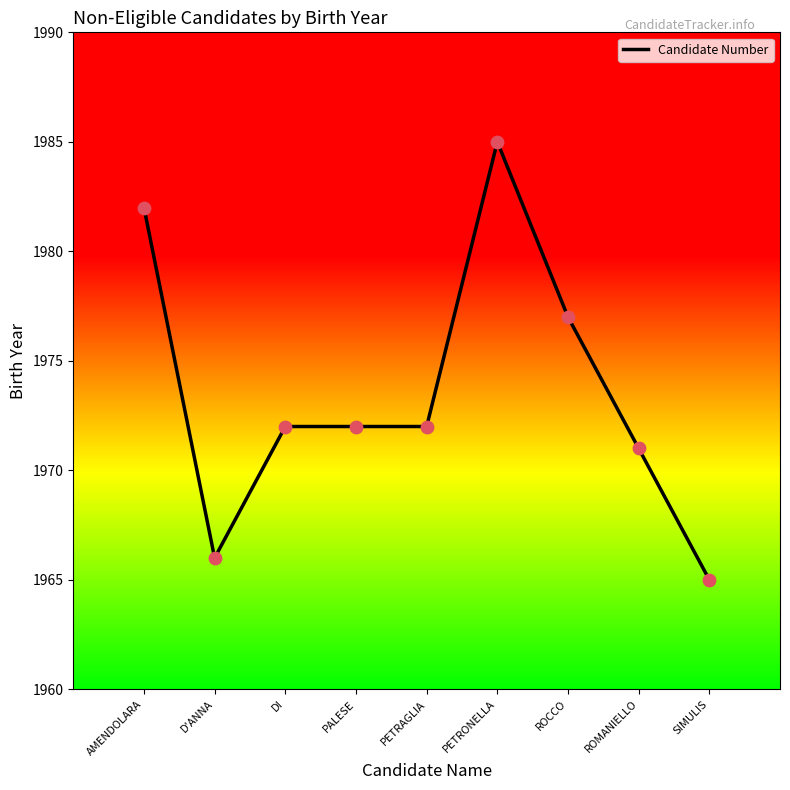

What is the ratio of the value at PALESE to the value at ROMANIELLO?

1.0